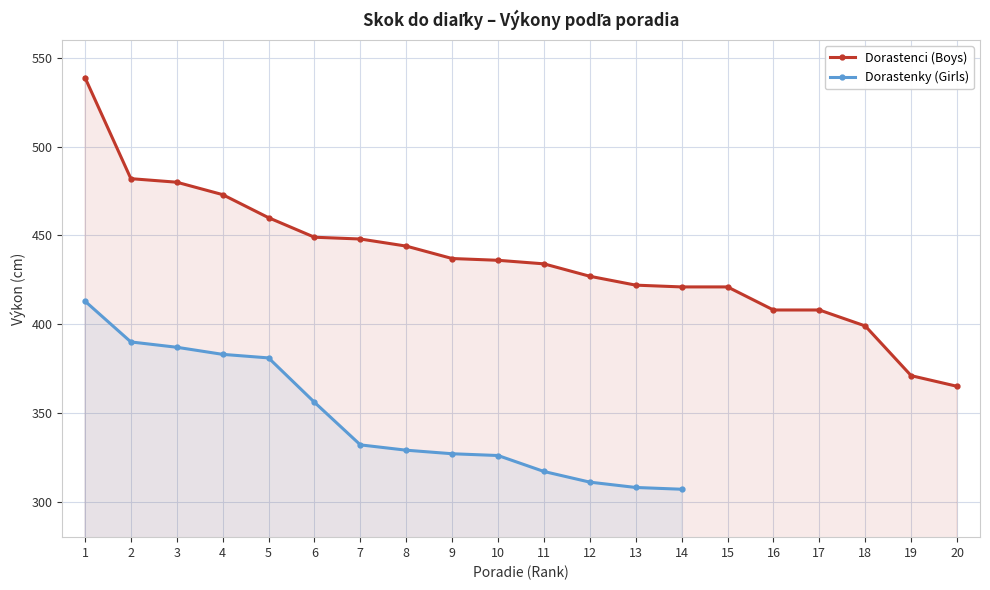

What is the value of the 7th point from the left?

448